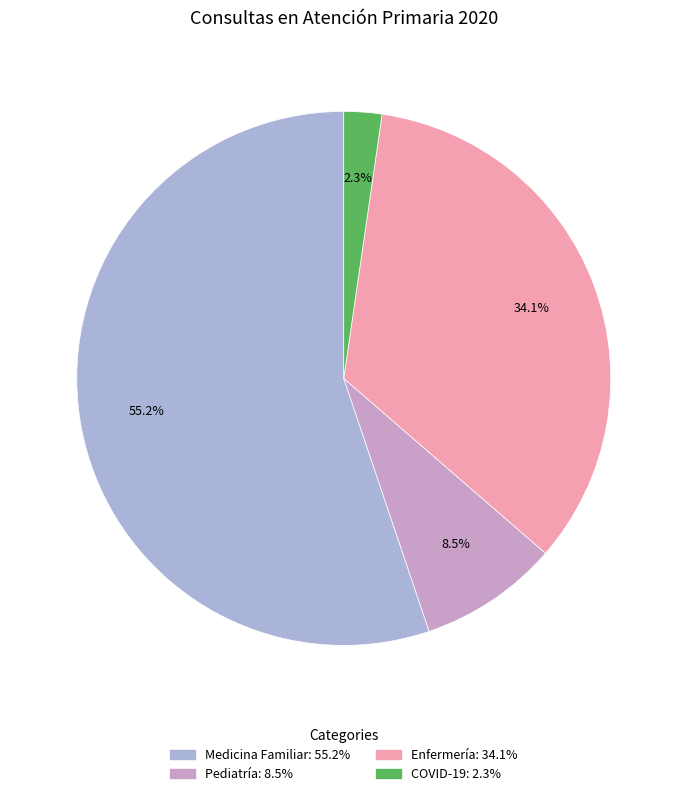

Which category accounts for the majority?

Medicina Familiar